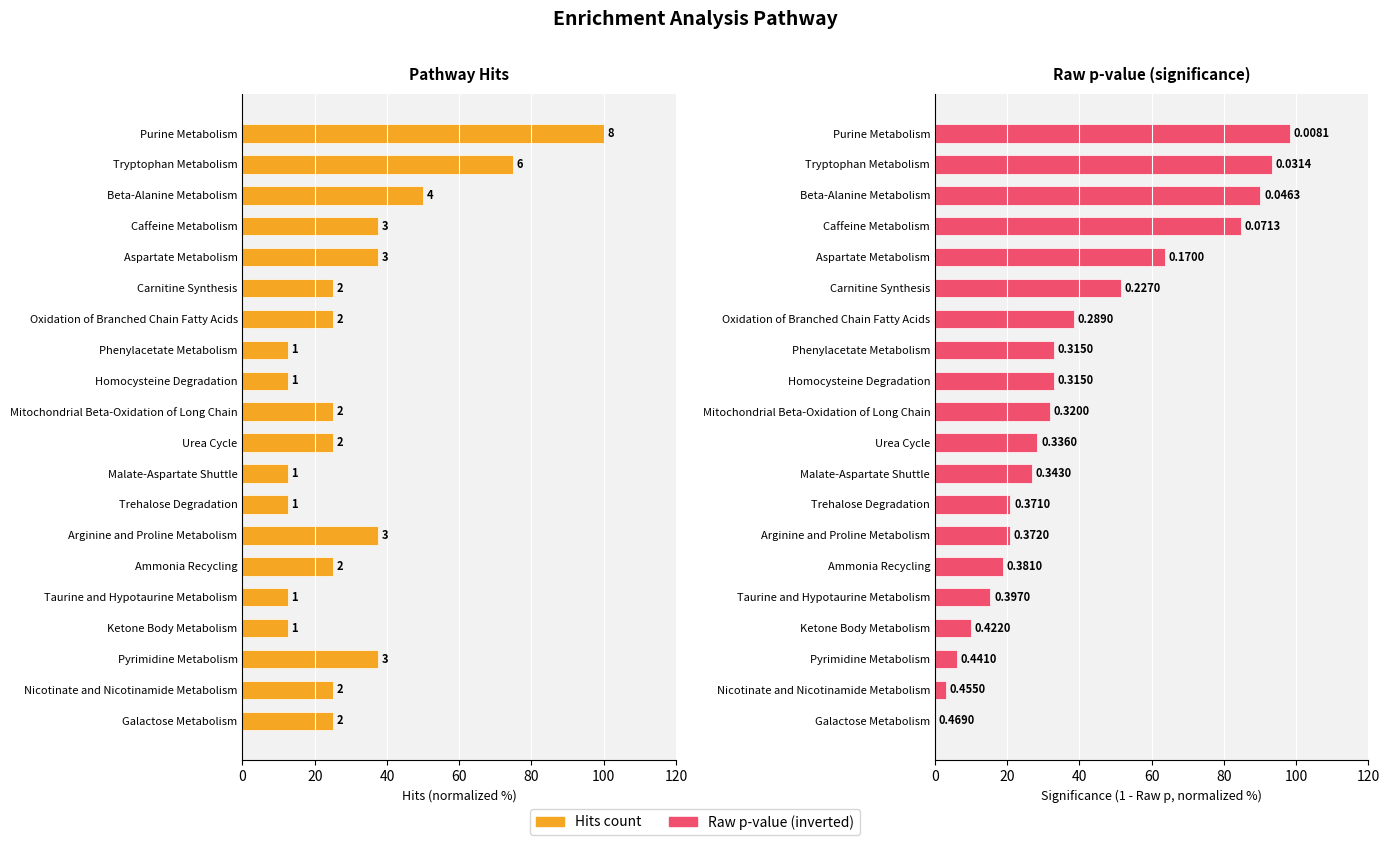

What is the difference between the hits values at Taurine and Hypotaurine Metabolism and Nicotinate and Nicotinamide Metabolism?

12.5